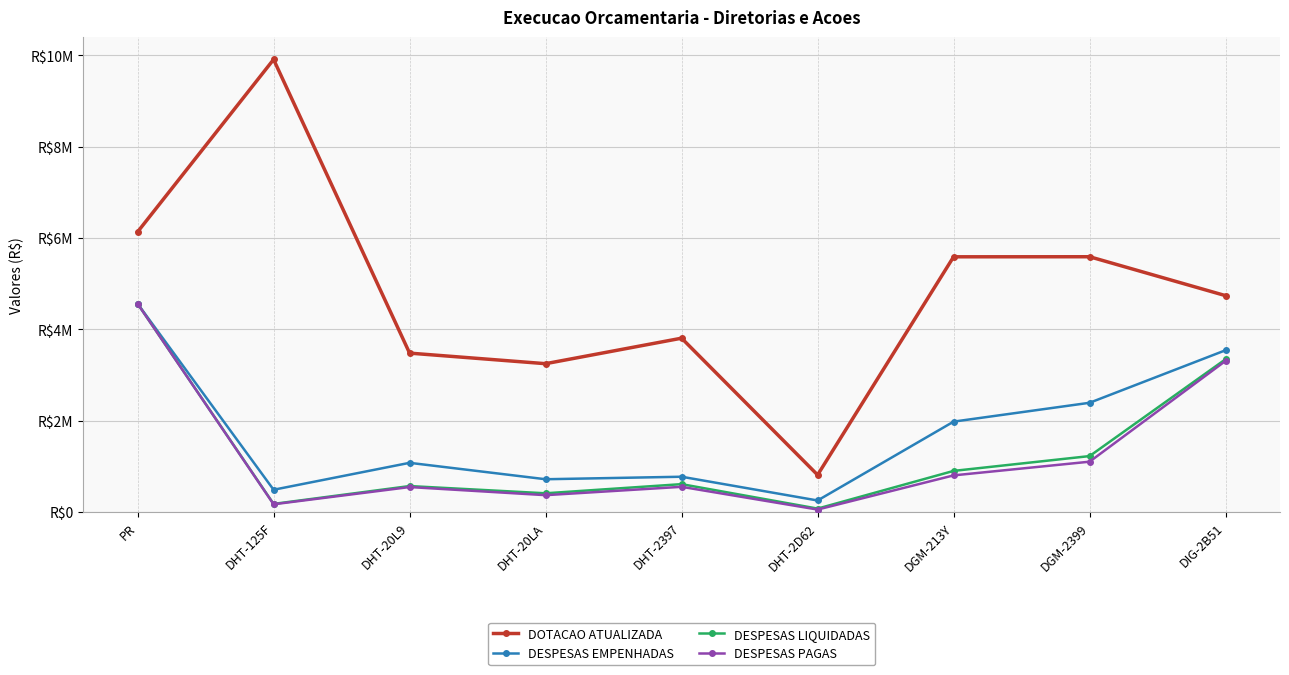

True or false: DESPESAS PAGAS and DESPESAS LIQUIDADAS intersect in this chart.

False